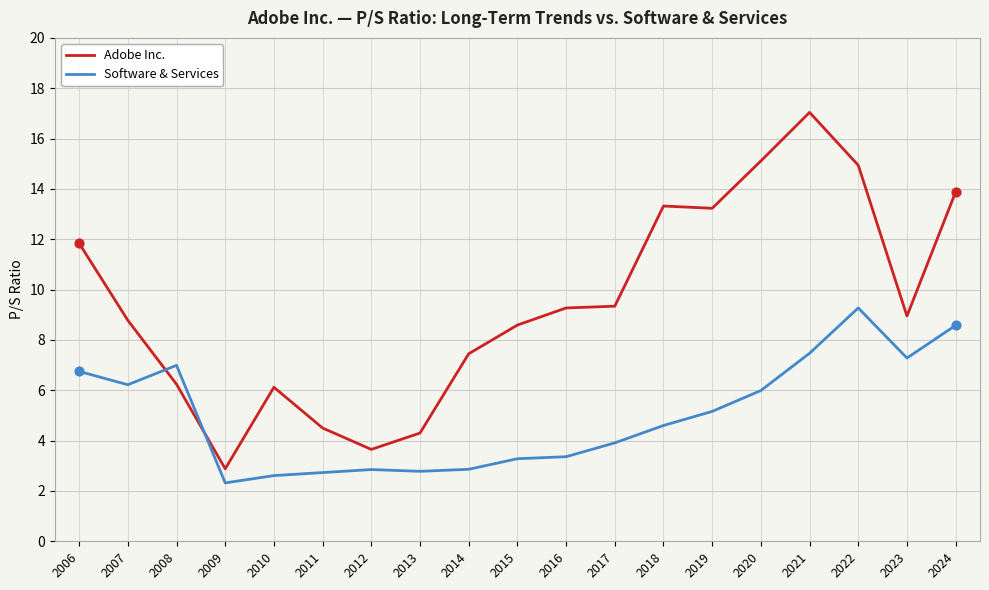

Which series has the largest total across all categories?

Adobe Inc.